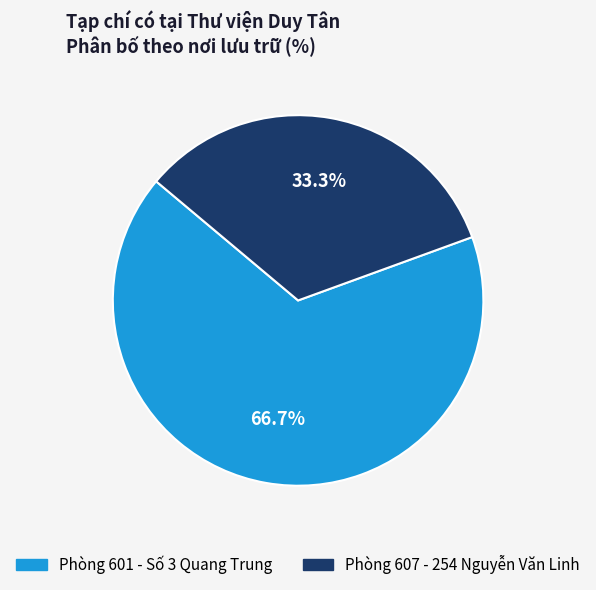

How many segments does this pie chart have?

2